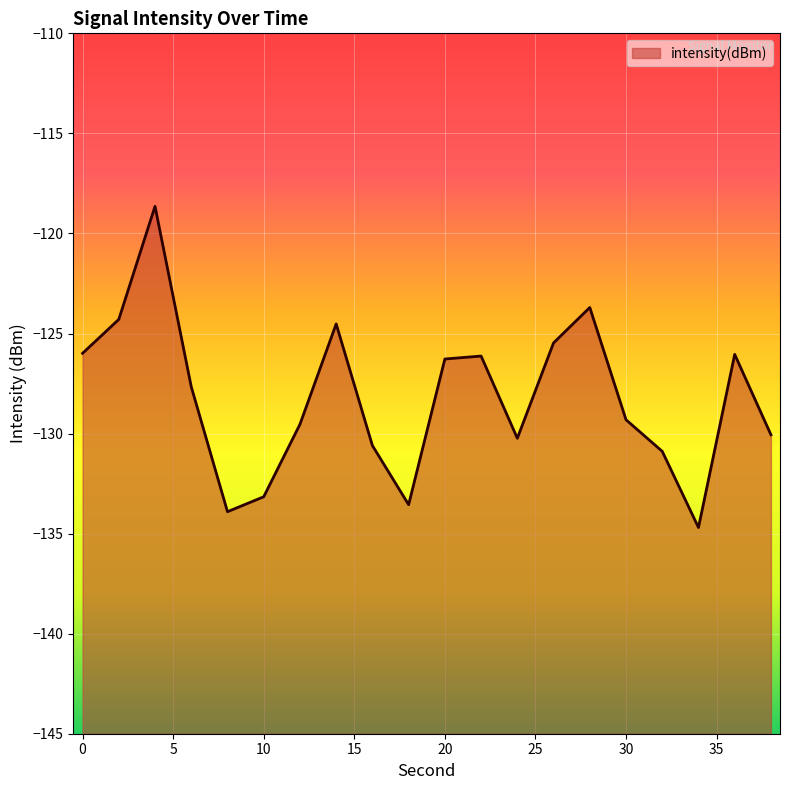

What is the greatest value displayed?

-118.6